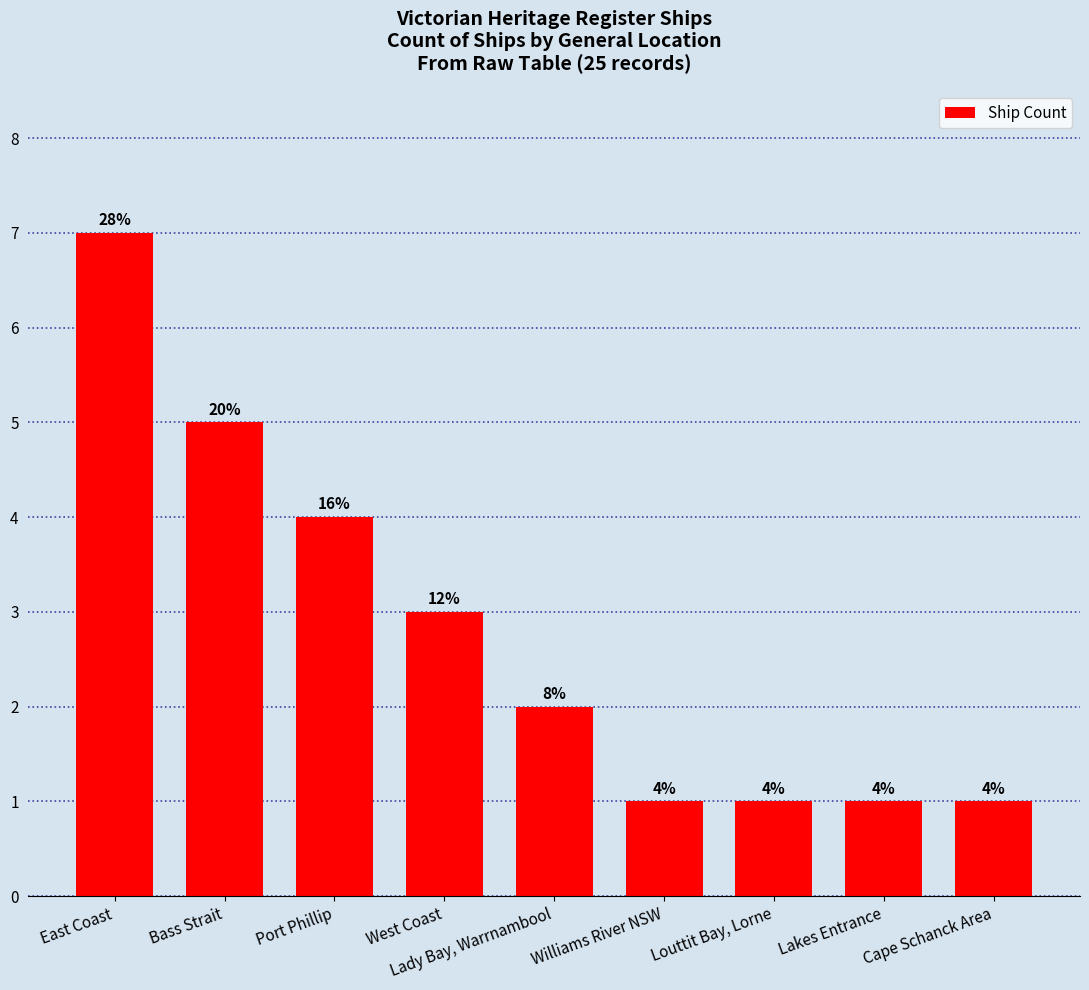

What is the average value?

3